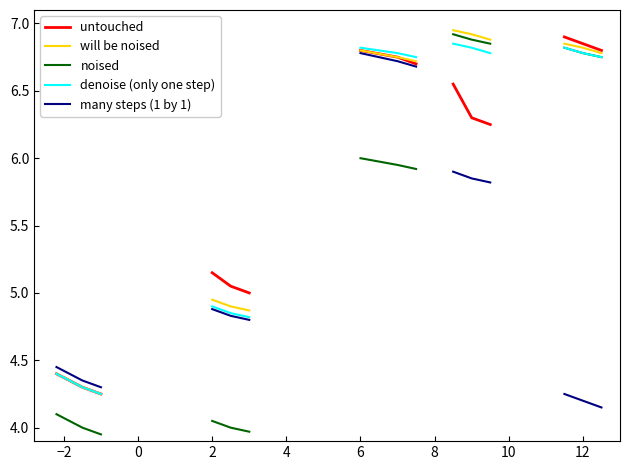

Is this an area chart (filled region under the line)?

No